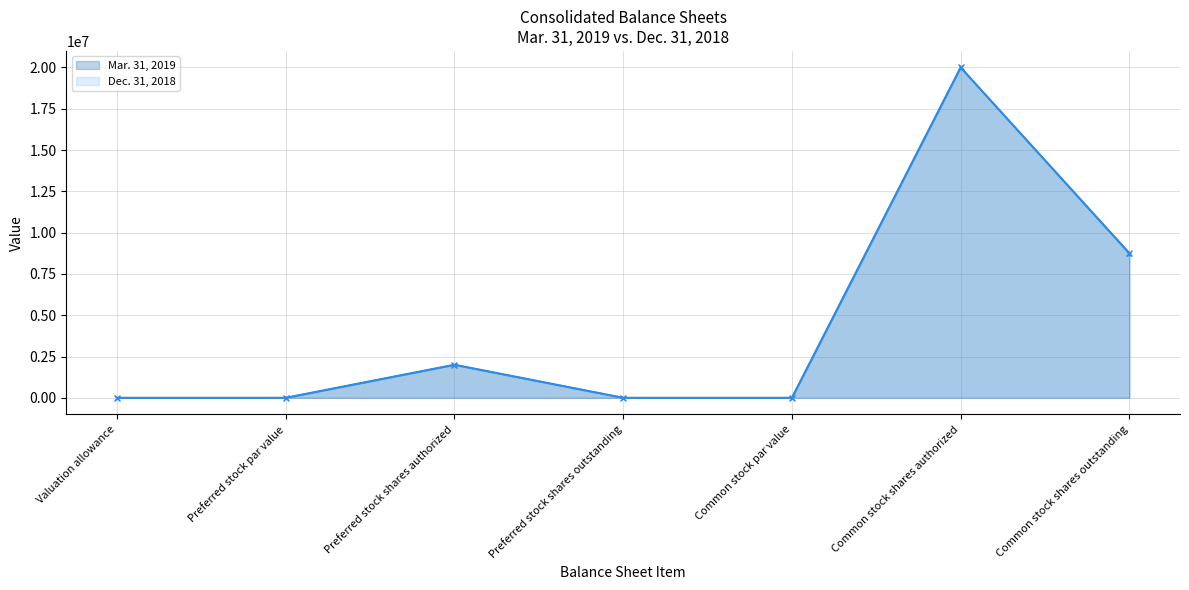

At which label does Dec. 31, 2018 reach its minimum?

Preferred stock shares outstanding